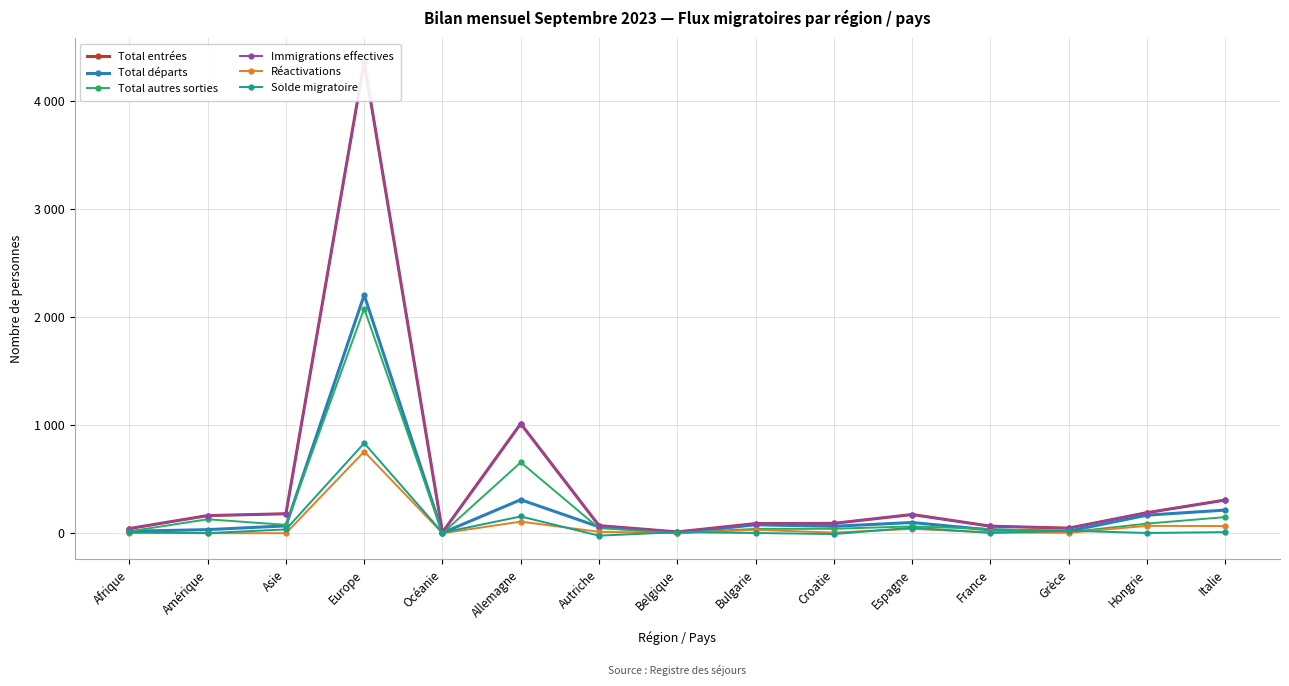

What is the difference between the maximum and minimum values in the Immigrations effectives series?

4350